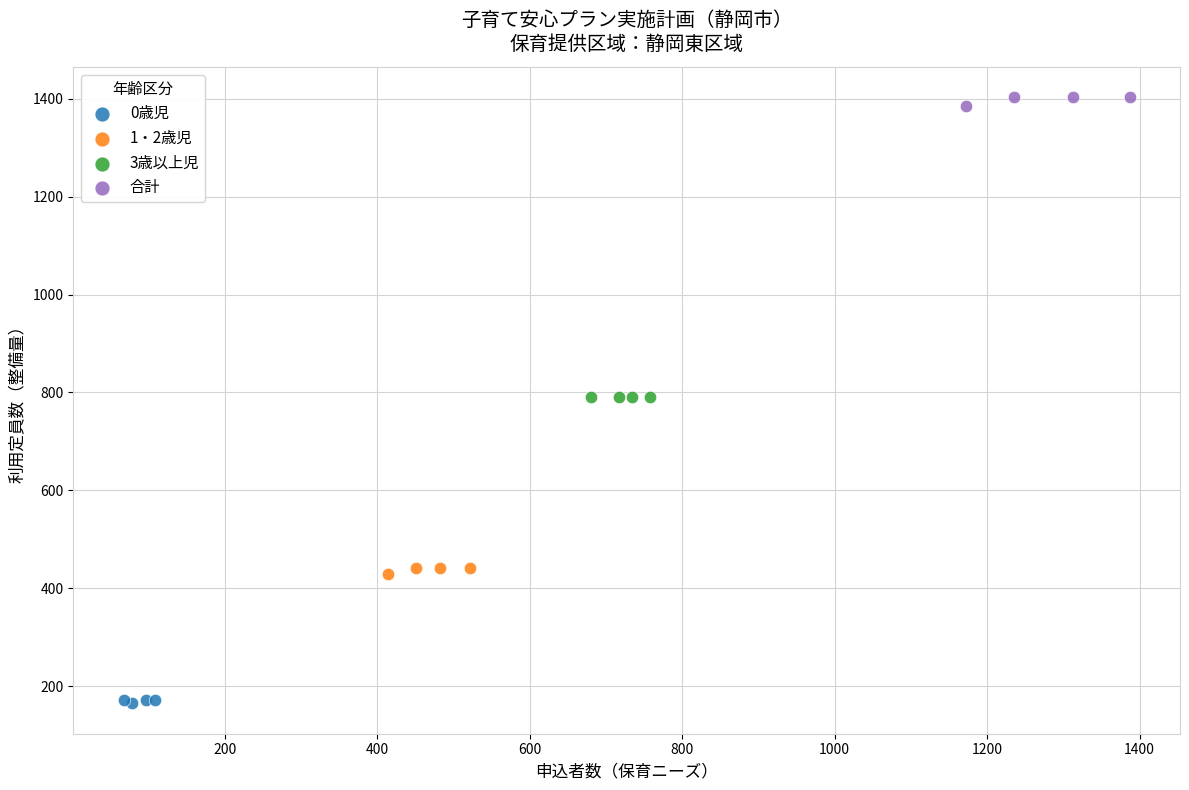

Which series contains the highest Y value?

合計